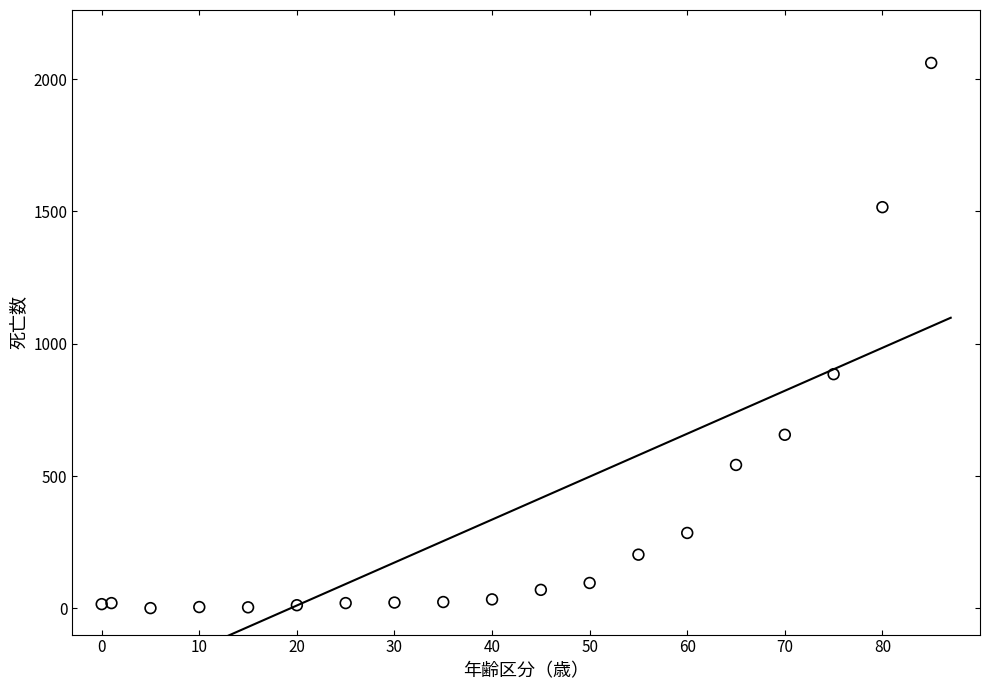

What is the range of X values (max minus min)?

85